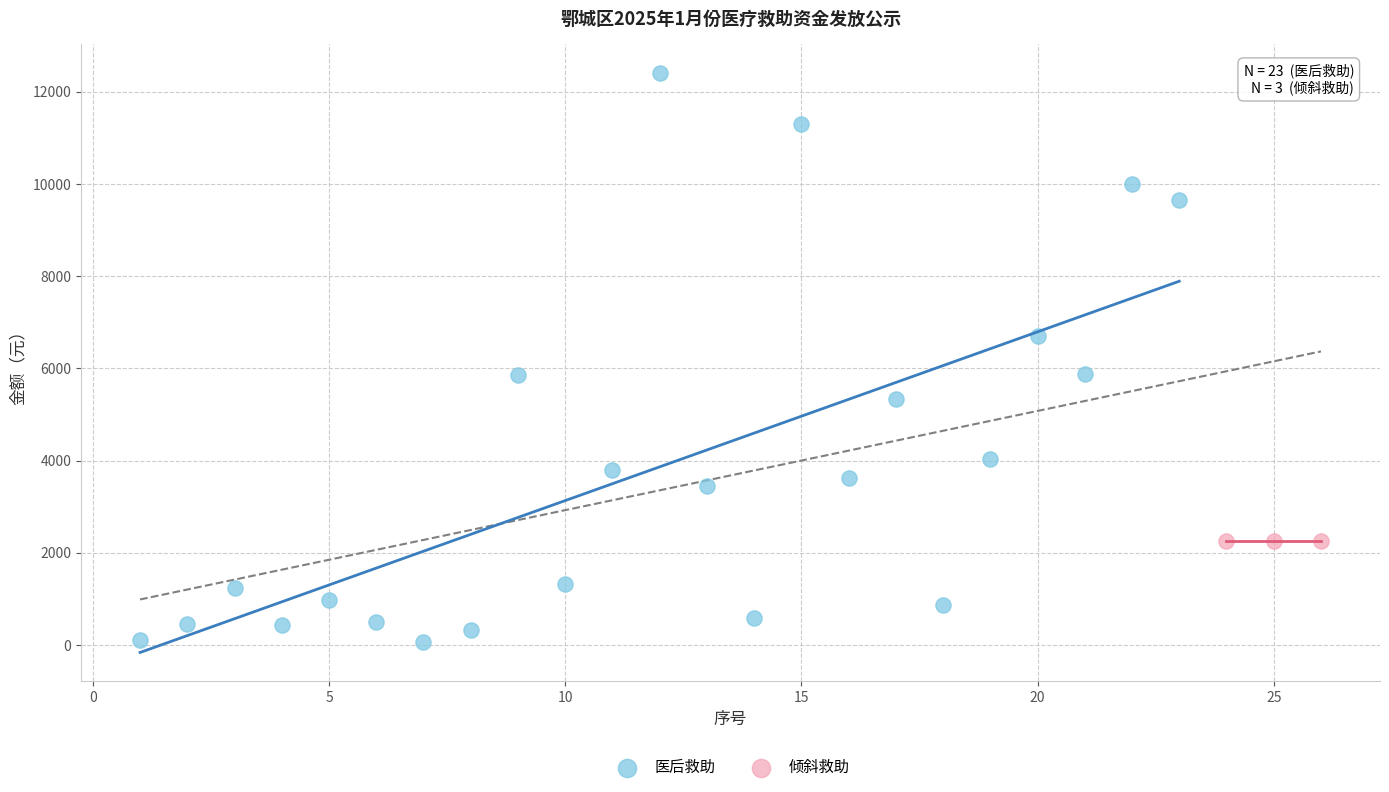

Which series reaches the minimum Y coordinate?

医后救助